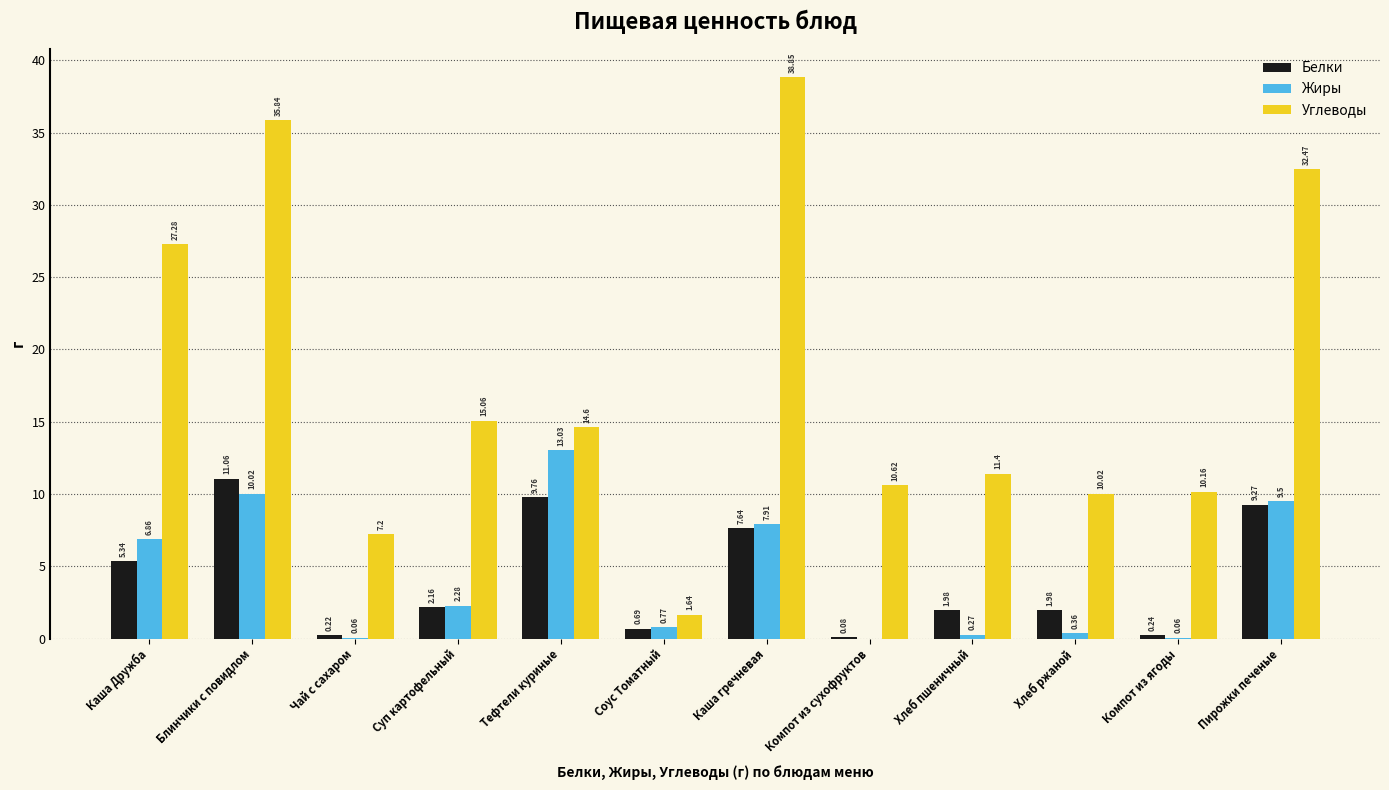

Which series has the largest total across all categories?

Углеводы